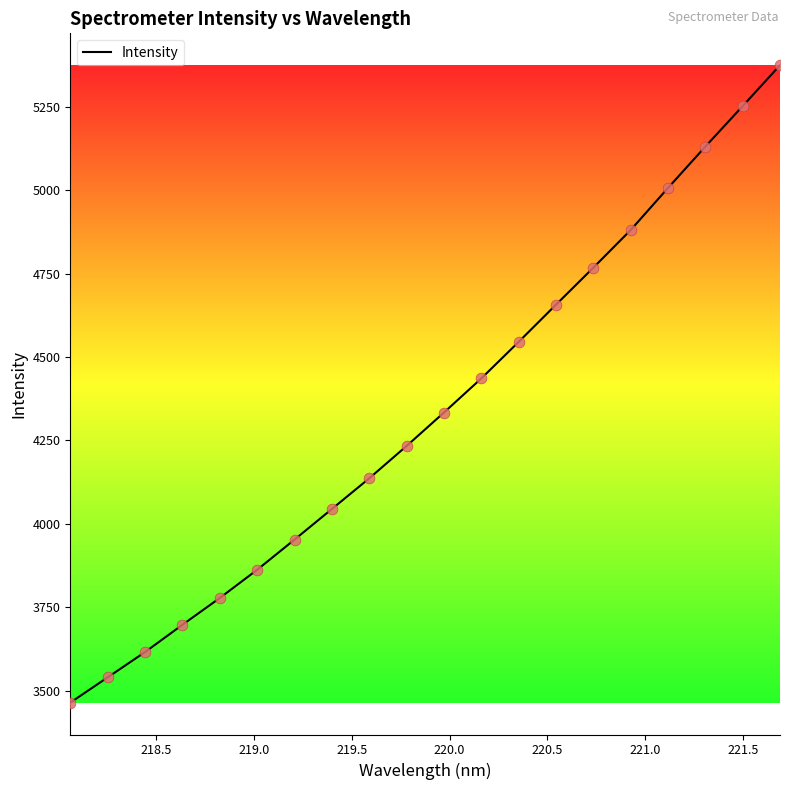

What is the difference between the maximum and minimum values?

1910.6